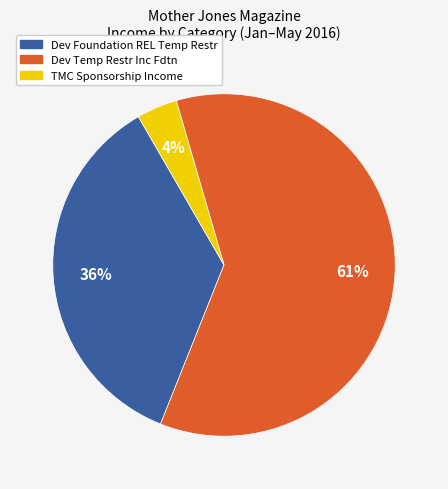

Which category accounts for the majority?

Dev Temp Restr Inc Fdtn